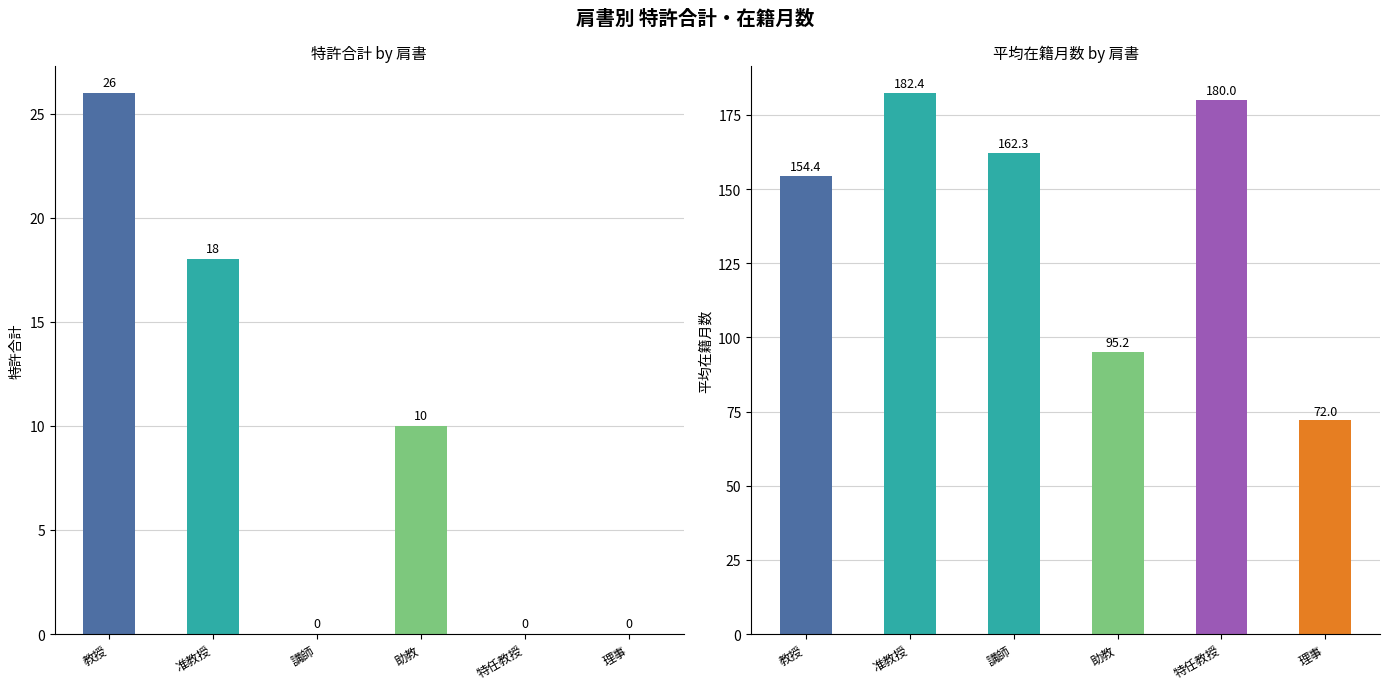

How many values in the 平均在籍月数 series are below 162?

3